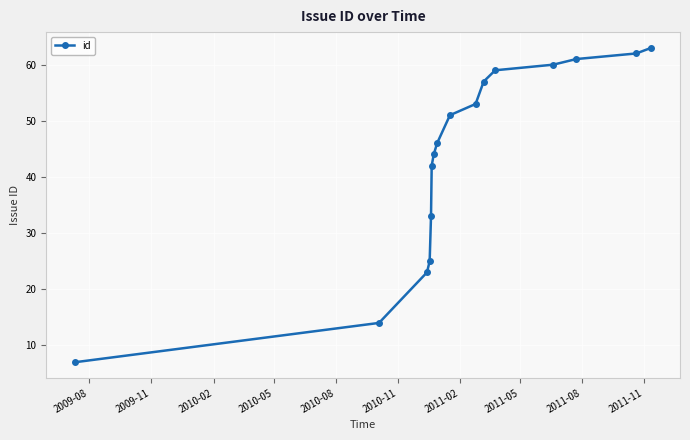

What is the value of the 12th point from the left?

59